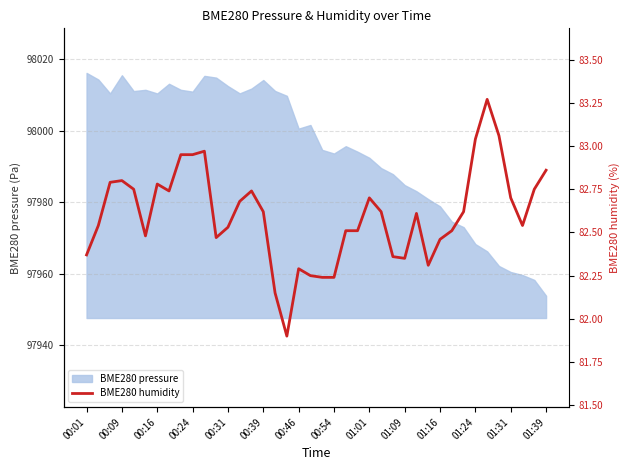

What is the highest value of the BME280 pressure series?

98016.1